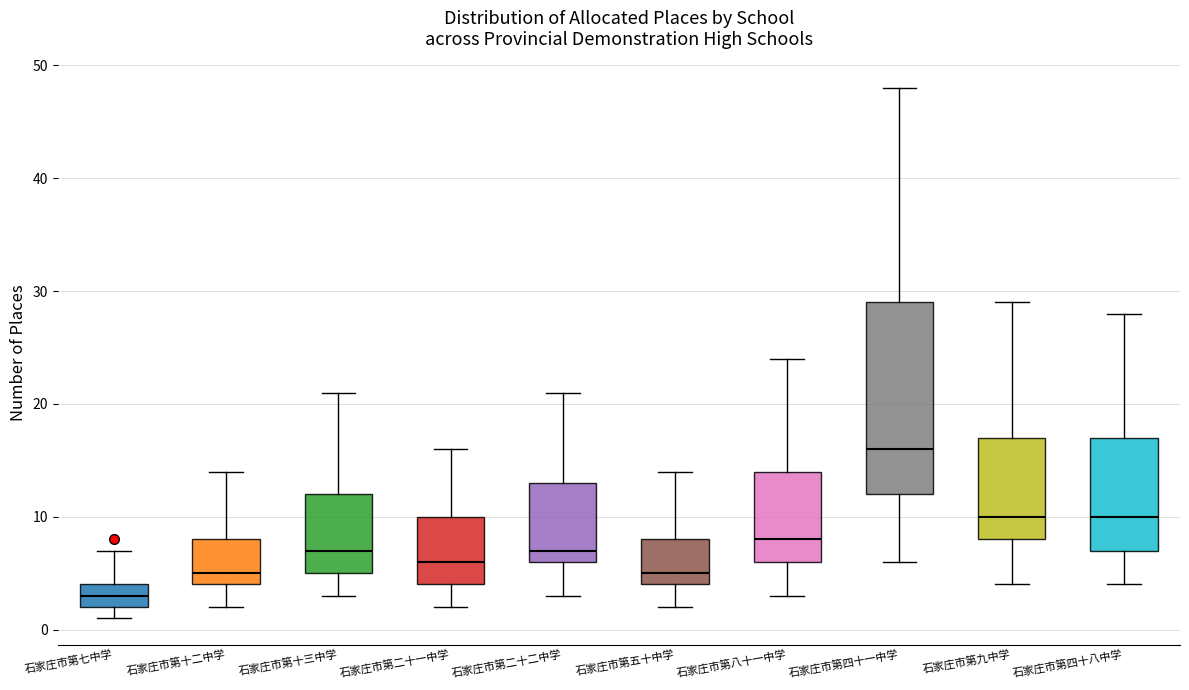

Reading left to right, transcribe this box plot: for each box, give where its median line is, the range the box spans, and where its two whiskers end, as read against the y-axis. The values are not printed on the chart, so give them approximately, as read against the axis.

石家庄市第七中学: median 3, box 2 to 4, whiskers 1 to 7
石家庄市第十二中学: median 5, box 4 to 8, whiskers 2 to 14
石家庄市第十三中学: median 7, box 5 to 12, whiskers 3 to 21
石家庄市第二十一中学: median 6, box 4 to 10, whiskers 2 to 16
石家庄市第二十二中学: median 7, box 6 to 13, whiskers 3 to 21
石家庄市第五十中学: median 5, box 4 to 8, whiskers 2 to 14
石家庄市第八十一中学: median 8, box 6 to 14, whiskers 3 to 24
石家庄市第四十一中学: median 16, box 12 to 29, whiskers 6 to 48
石家庄市第九中学: median 10, box 8 to 17, whiskers 4 to 29
石家庄市第四十八中学: median 10, box 7 to 17, whiskers 4 to 28